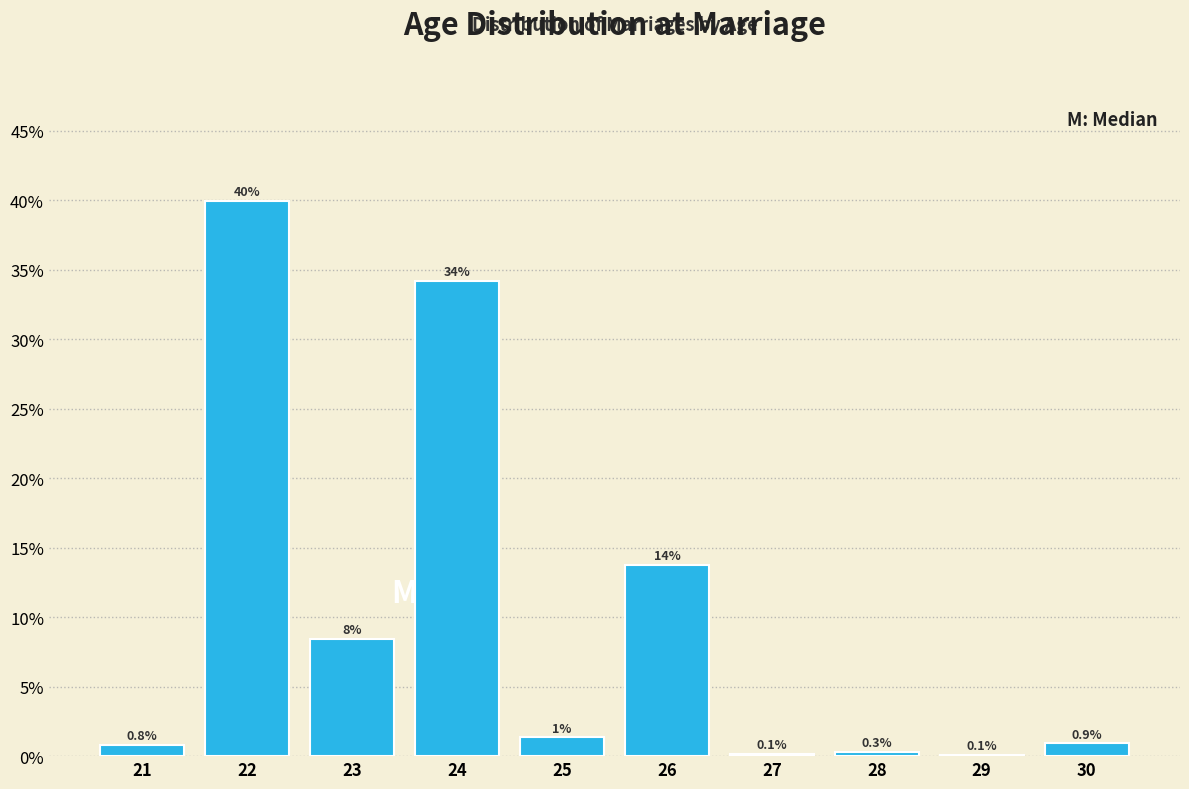

Are the bars horizontal?

No